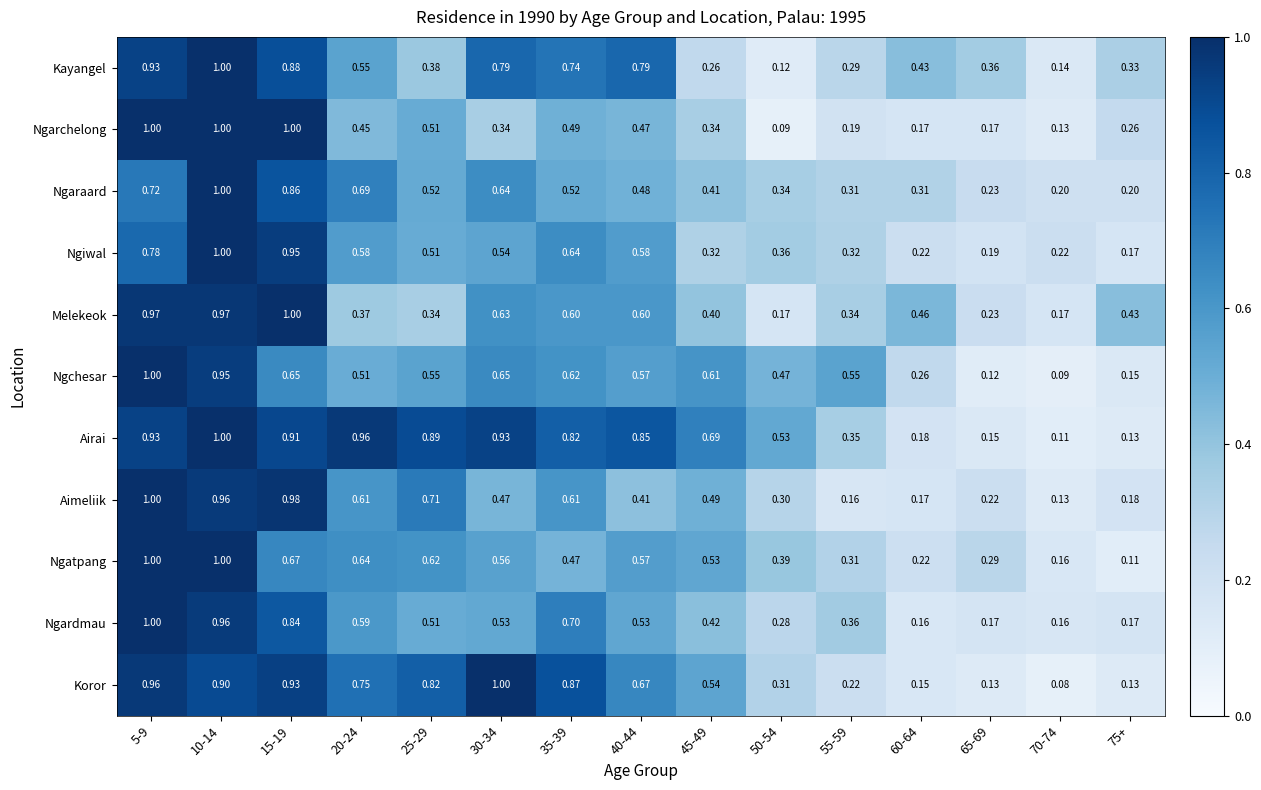

At 30-34, list the series in order from smallest to largest.

Ngarchelong, Aimeliik, Ngardmau, Ngiwal, Ngatpang, Melekeok, Ngaraard, Ngchesar, Kayangel, Airai, Koror